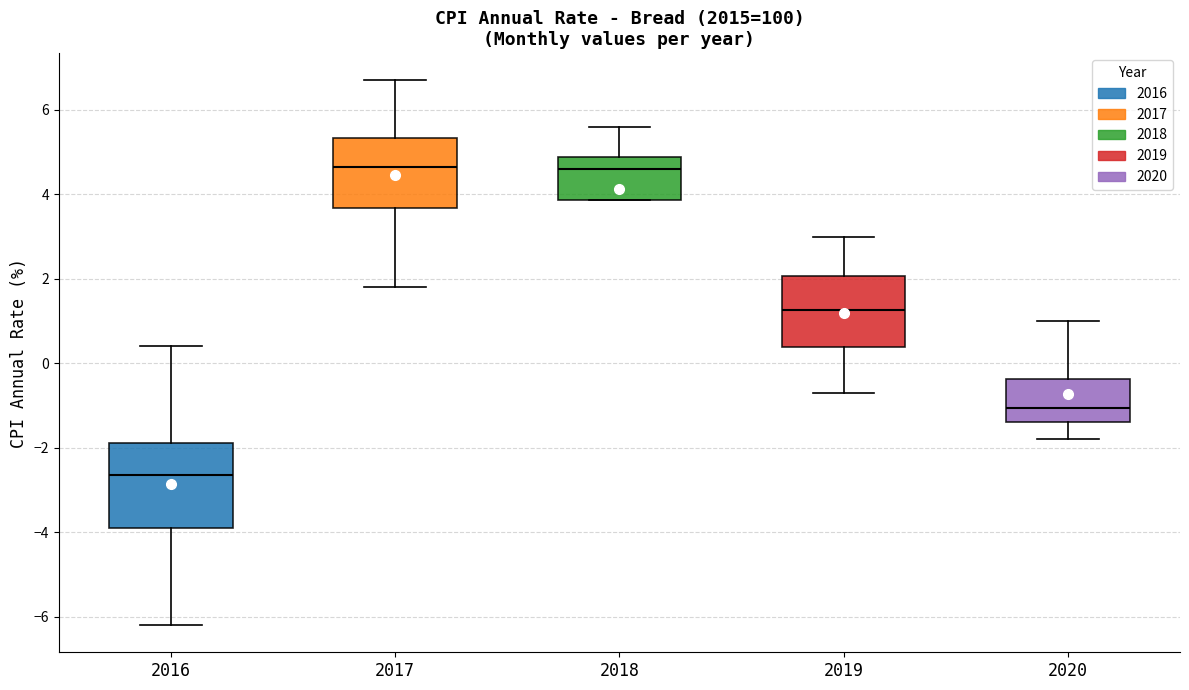

Where does the upper whisker of the box at x = 2019 end on the y-axis? The values are not printed on the chart, so give them approximately, as read against the axis.

3.0